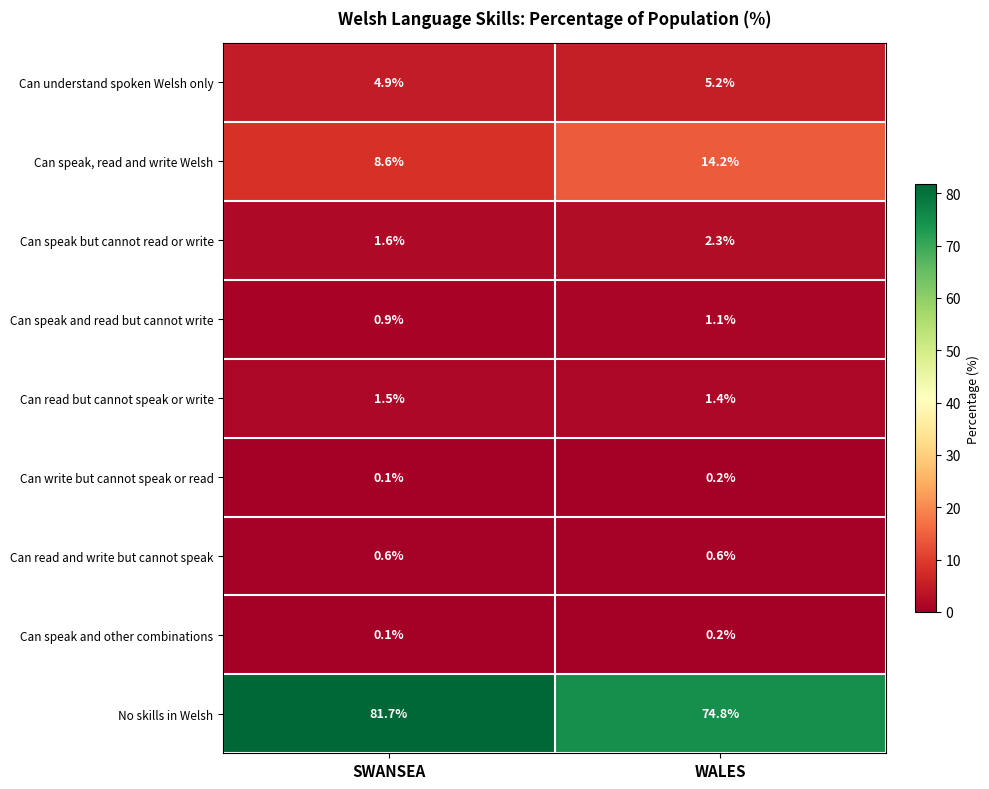

Between SWANSEA and WALES, which series saw the biggest shift?

No skills in Welsh